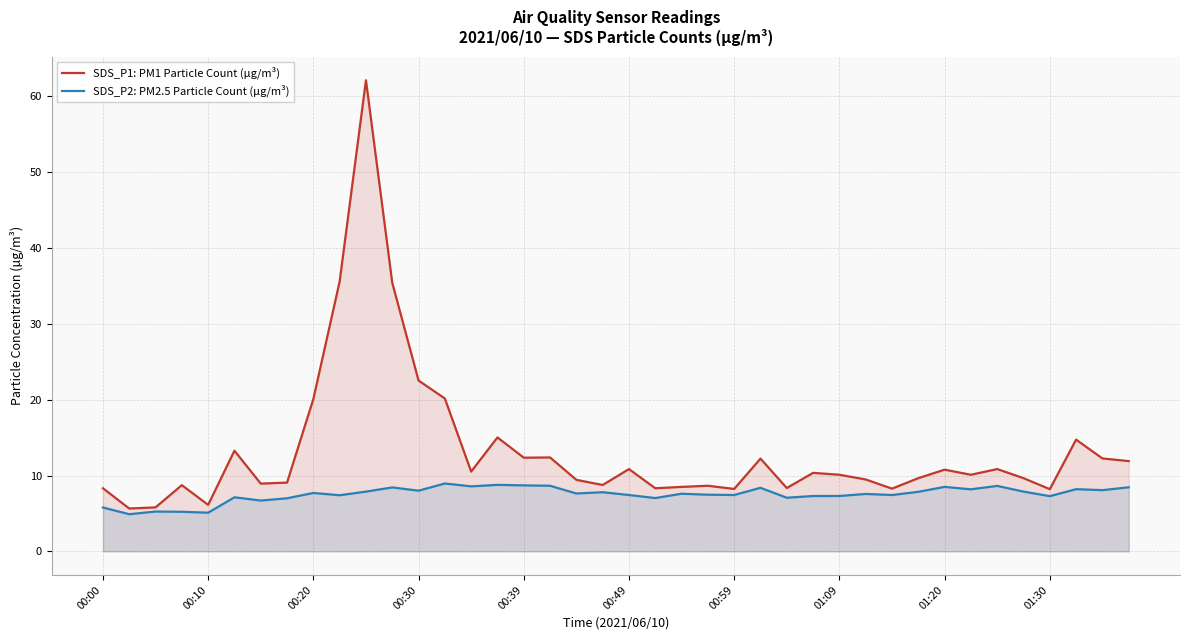

Does the chart display data point markers on the line(s)?

No